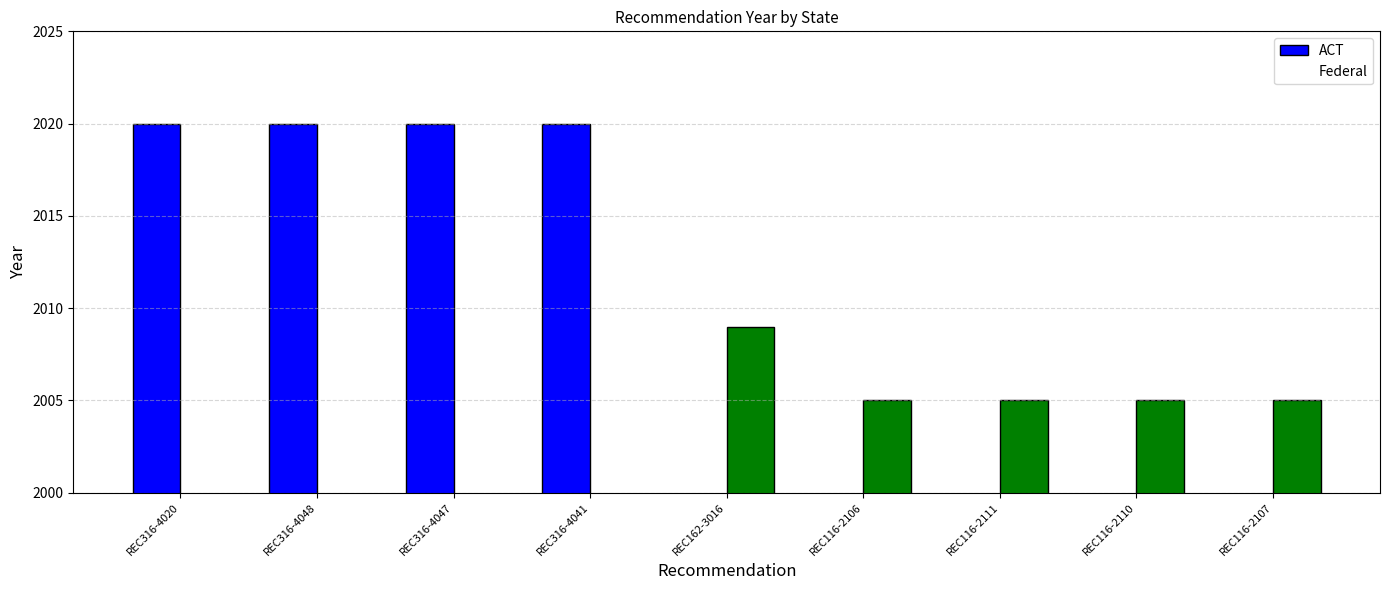

List the series in order of their peak value, highest first.

ACT, Federal